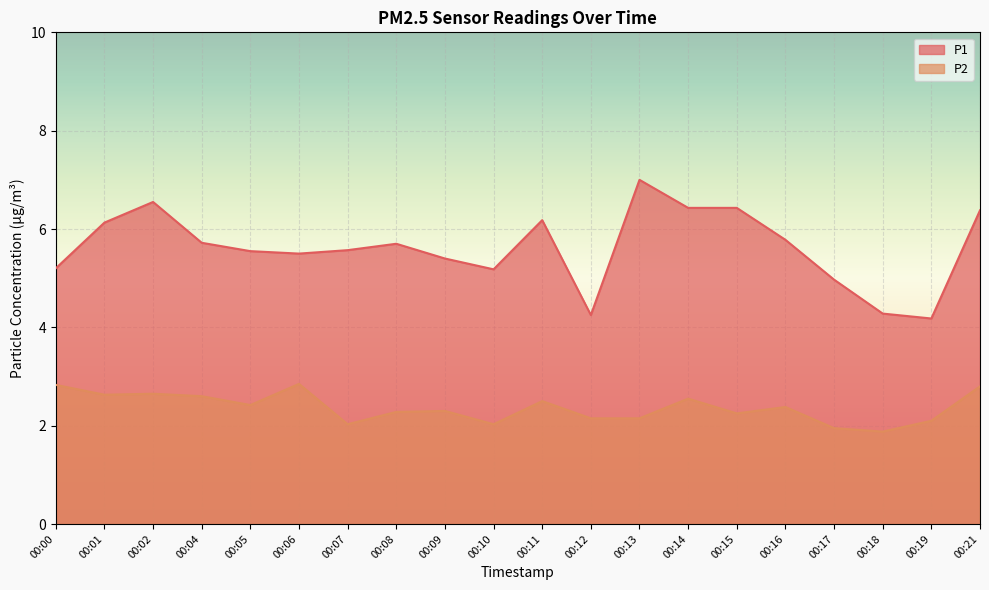

Reading right to left, transcribe all the data shown in this chart.

P1: 00:21=6.4	00:19=4.2	00:18=4.3	00:17=5.0	00:16=5.8	00:15=6.4	00:14=6.4	00:13=7.0	00:12=4.2	00:11=6.2	00:10=5.2	00:09=5.4	00:08=5.7	00:07=5.6	00:06=5.5	00:05=5.5	00:04=5.7	00:02=6.5	00:01=6.1	00:00=5.2
P2: 00:21=2.8	00:19=2.1	00:18=1.9	00:17=1.9	00:16=2.4	00:15=2.2	00:14=2.5	00:13=2.1	00:12=2.1	00:11=2.5	00:10=2.0	00:09=2.3	00:08=2.3	00:07=2.0	00:06=2.9	00:05=2.4	00:04=2.6	00:02=2.6	00:01=2.6	00:00=2.8